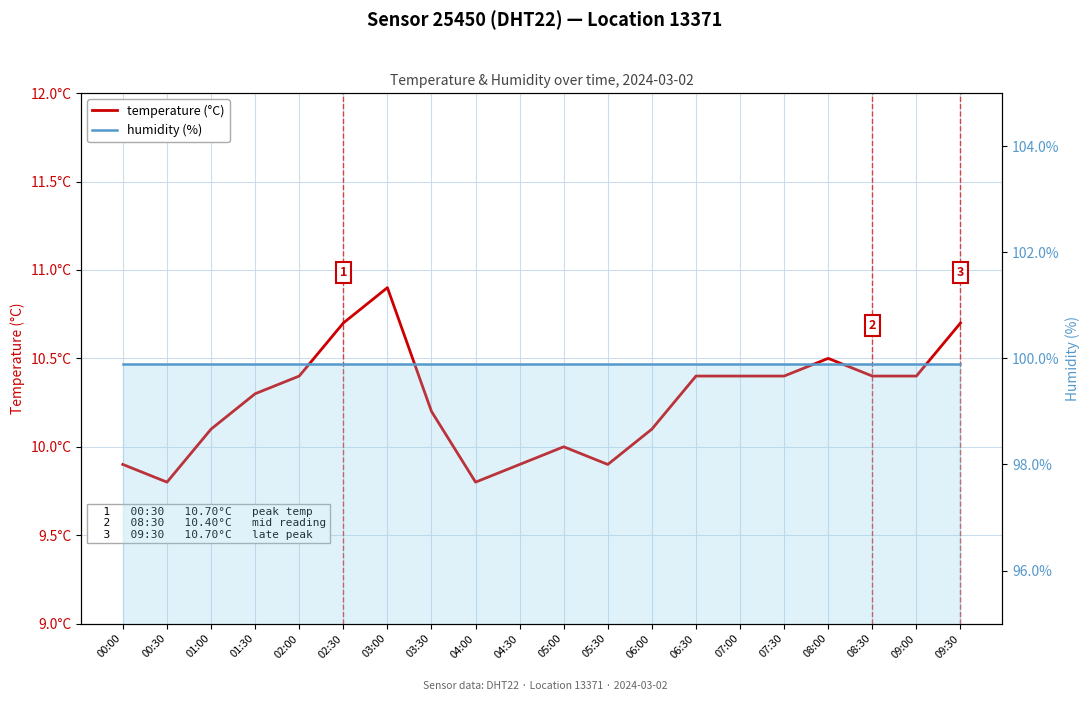

The temperature (°C) series shows 2.3 at 04:30. True or false?

False